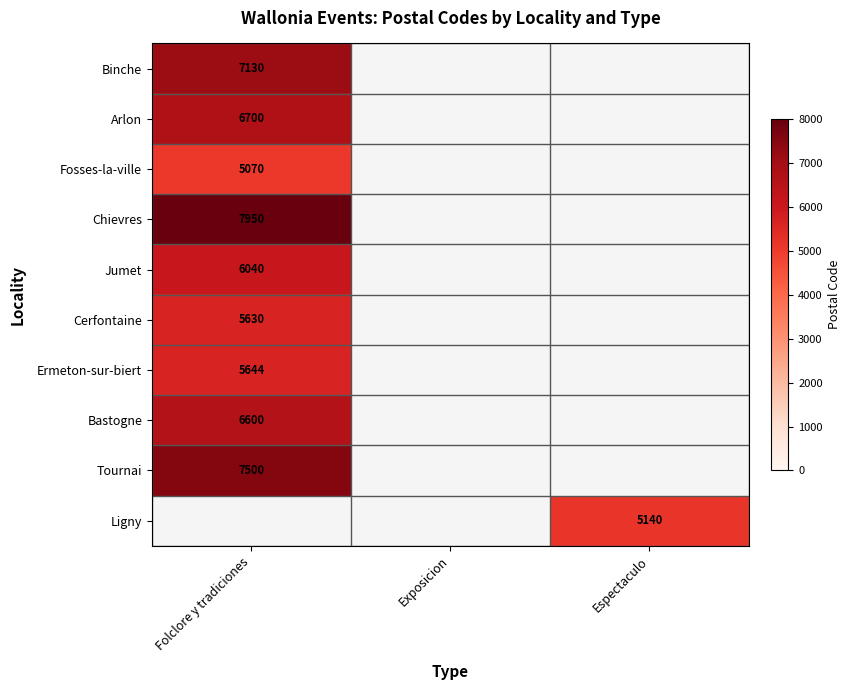

The Fosses-la-ville series shows 5070 at Folclore y tradiciones. True or false?

True